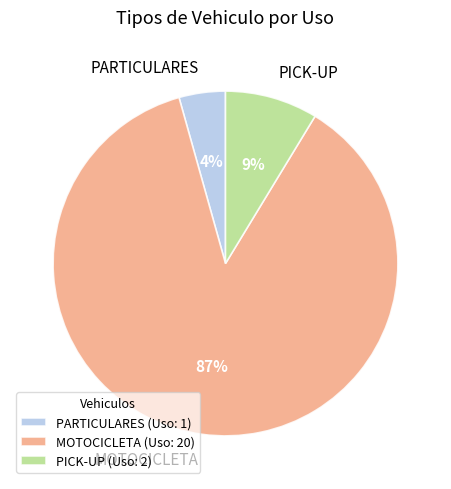

Which has a higher value, MOTOCICLETA or PARTICULARES?

MOTOCICLETA